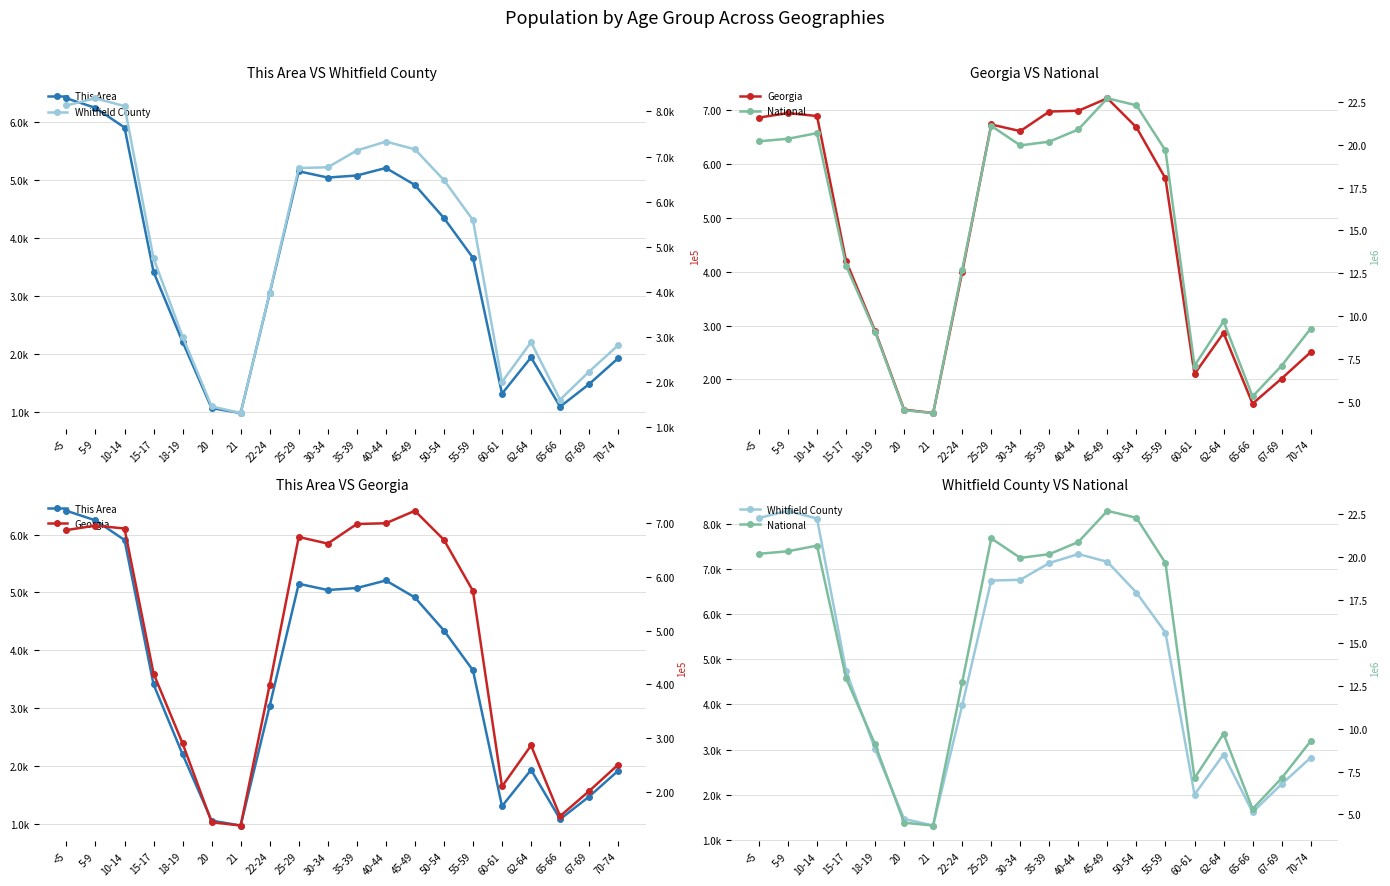

How many interior local valleys does the Georgia series have?

4